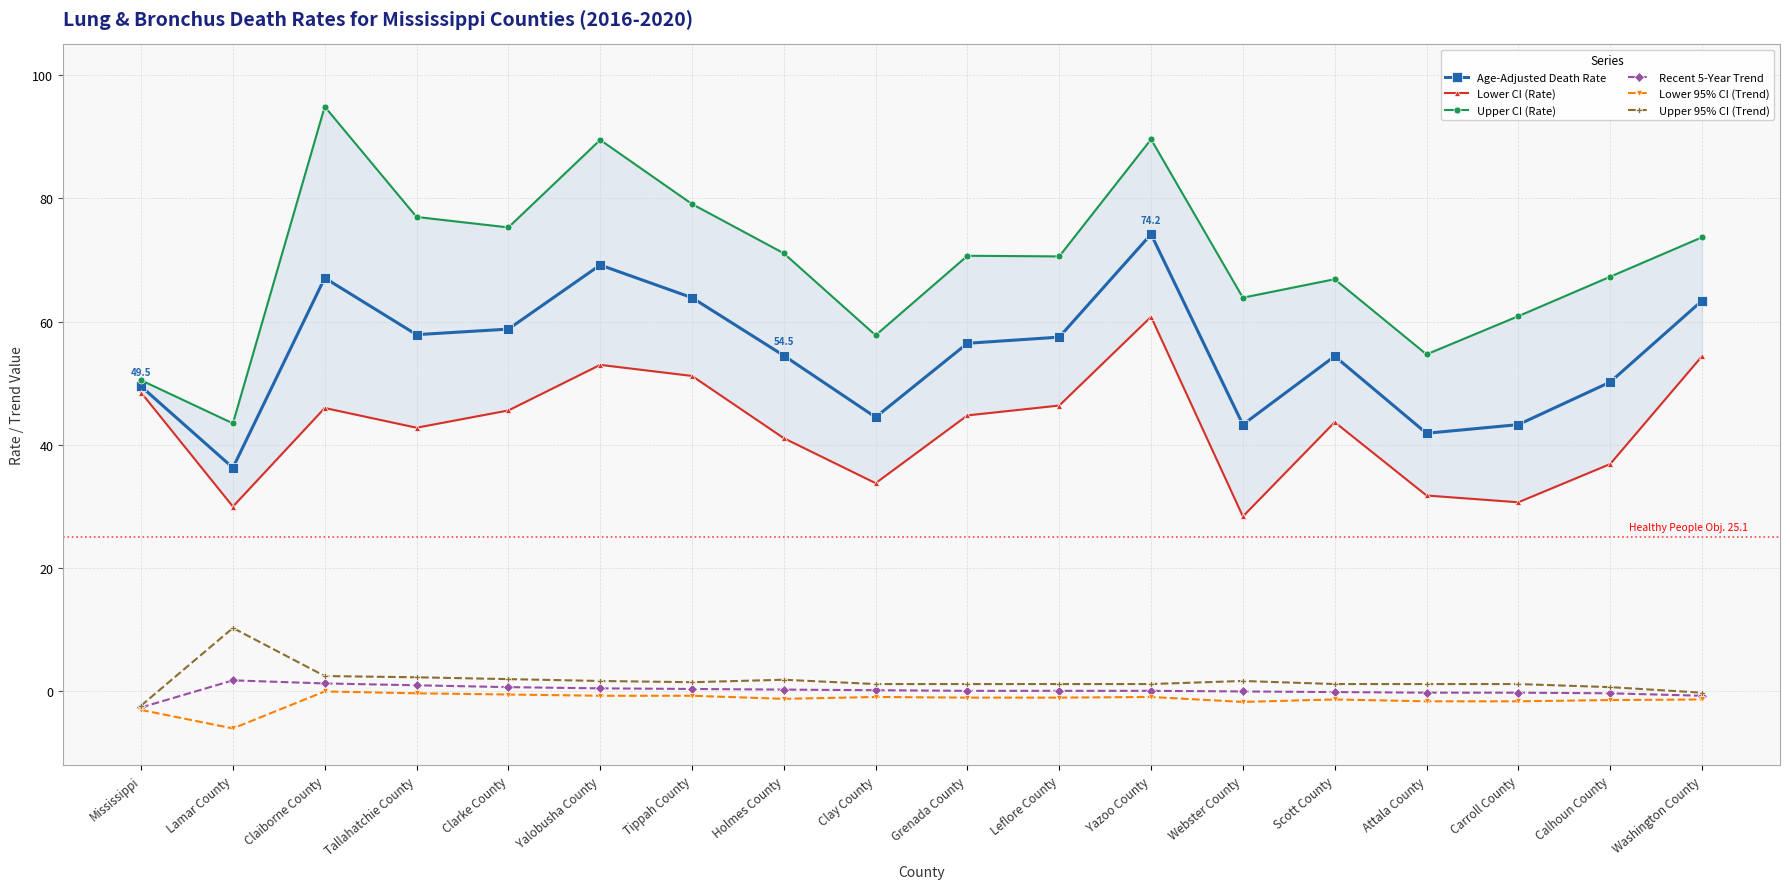

The value of Age-Adjusted Death Rate at Yalobusha County is 14.1. True or false?

False